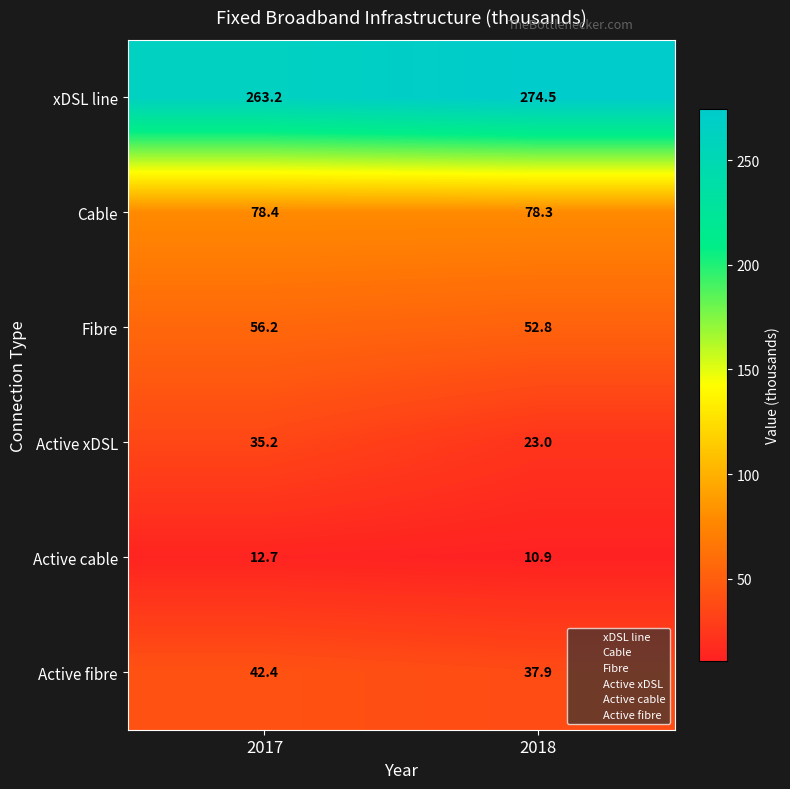

How many distinct data groups are displayed?

6